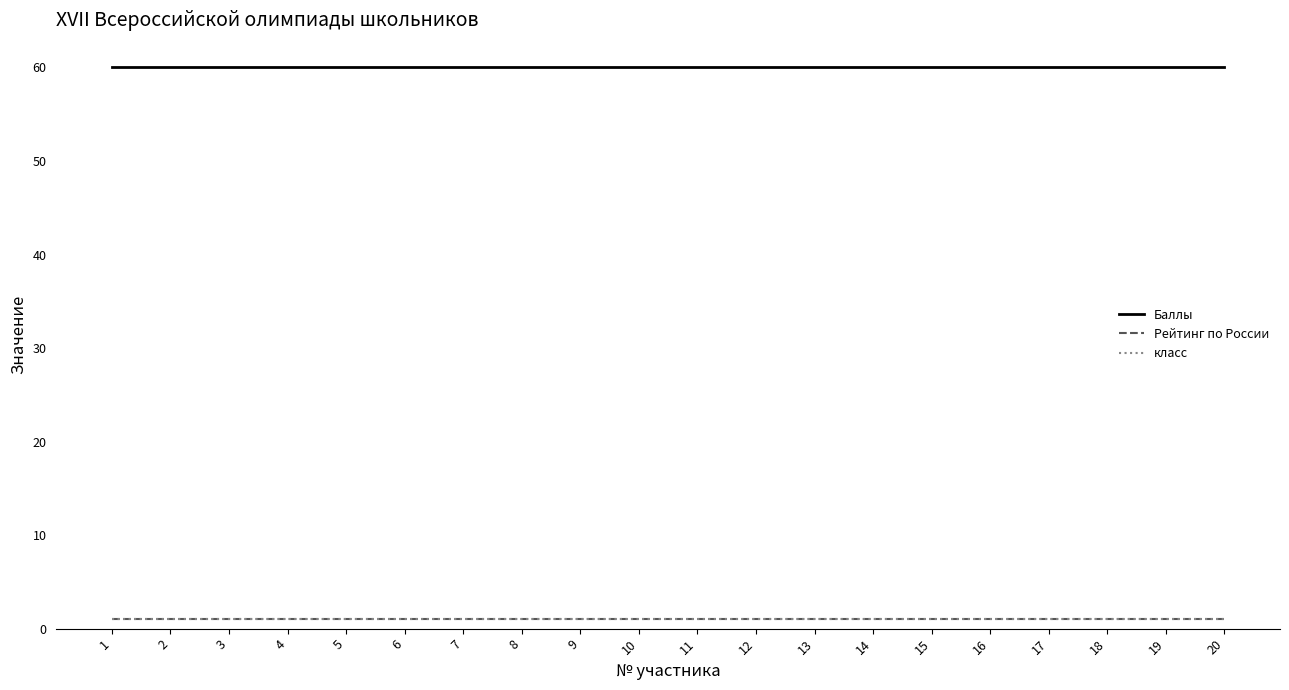

Reading right to left, extract all data points from this chart.

Баллы: 20=60	19=60	18=60	17=60	16=60	15=60	14=60	13=60	12=60	11=60	10=60	9=60	8=60	7=60	6=60	5=60	4=60	3=60	2=60	1=60
Рейтинг по России: 20=1	19=1	18=1	17=1	16=1	15=1	14=1	13=1	12=1	11=1	10=1	9=1	8=1	7=1	6=1	5=1	4=1	3=1	2=1	1=1
класс: 20=1	19=1	18=1	17=1	16=1	15=1	14=1	13=1	12=1	11=1	10=1	9=1	8=1	7=1	6=1	5=1	4=1	3=1	2=1	1=1